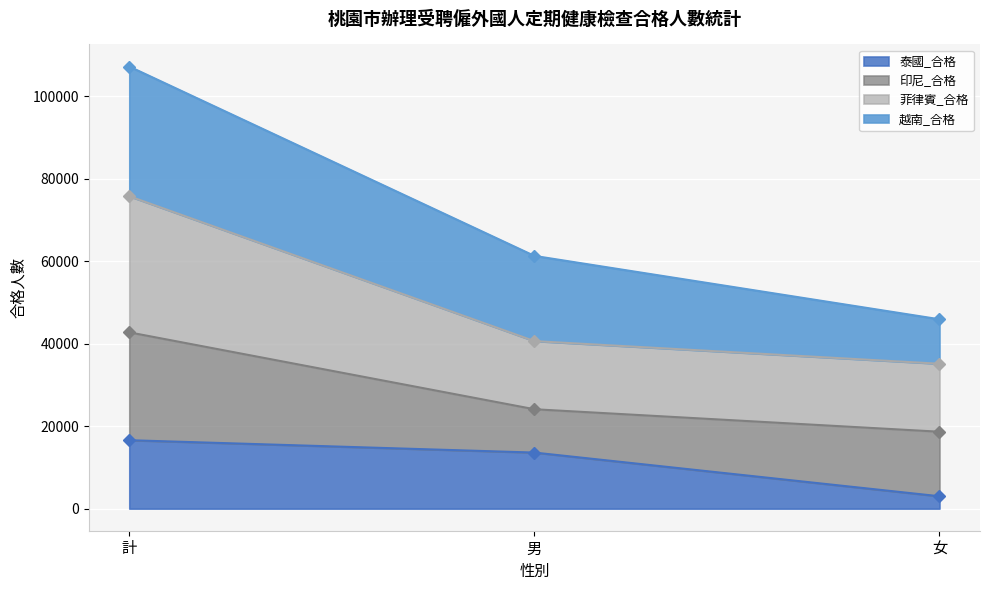

Is it true that 泰國_合格 equals 16588 at 計?

True